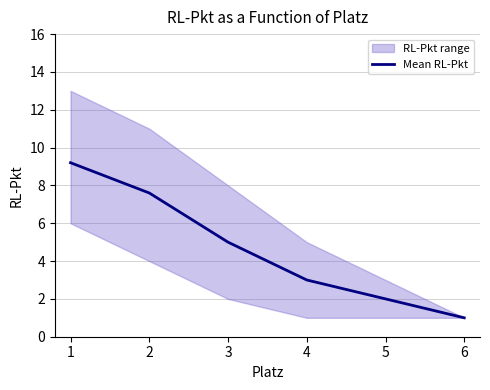

Is this an area chart (filled region under the line)?

No